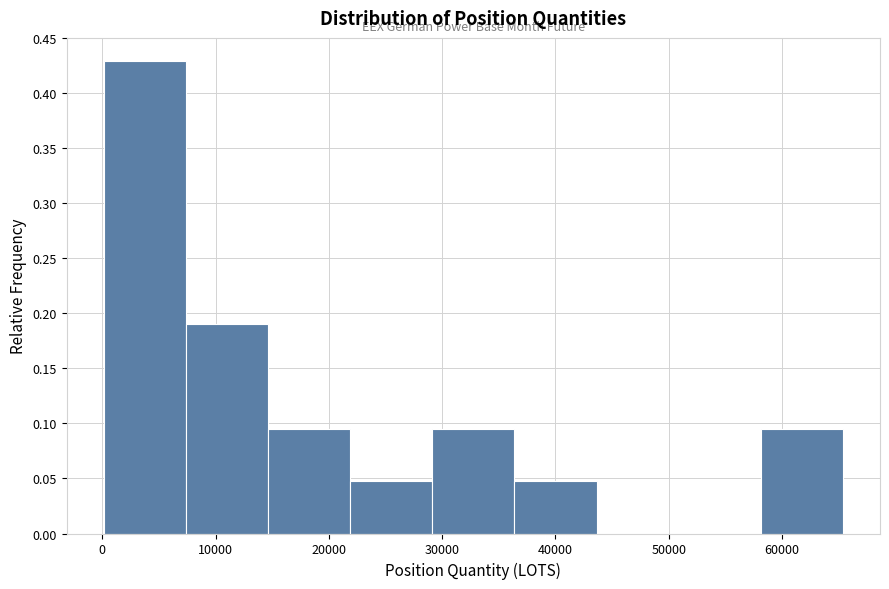

What is the height of the bar covering 29000 to 36000 on the x-axis? Neither the bar edges nor the heights are printed on the chart, so give them approximately, as read against the axes.

0.095